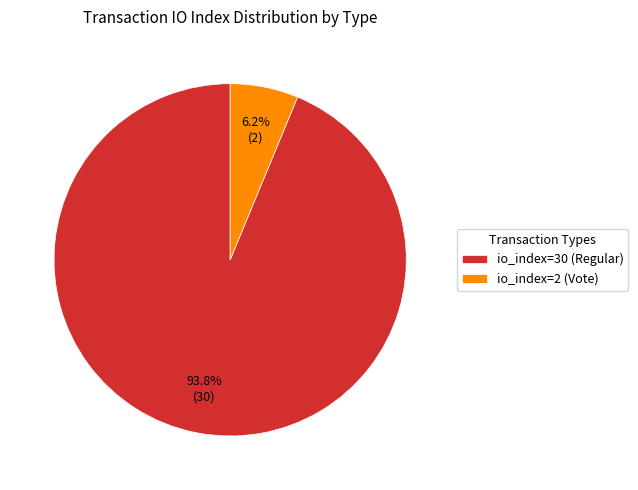

Which has a higher value, io_index=30 (Regular) or io_index=2 (Vote)?

io_index=30 (Regular)